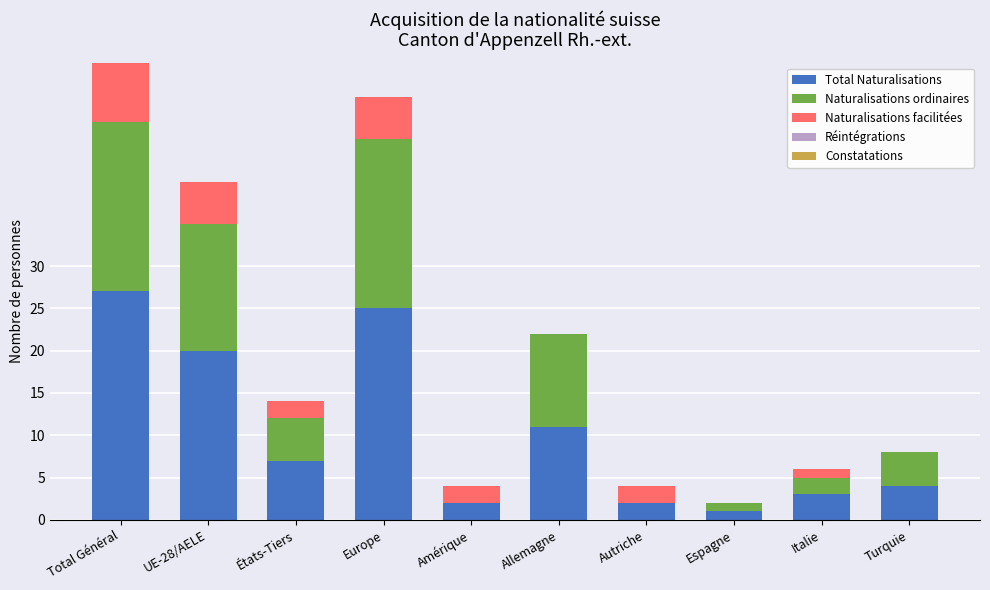

Reading left to right, list the values for the Total Naturalisations series.

Total Général=27	UE-28/AELE=20	États-Tiers=7	Europe=25	Amérique=2	Allemagne=11	Autriche=2	Espagne=1	Italie=3	Turquie=4